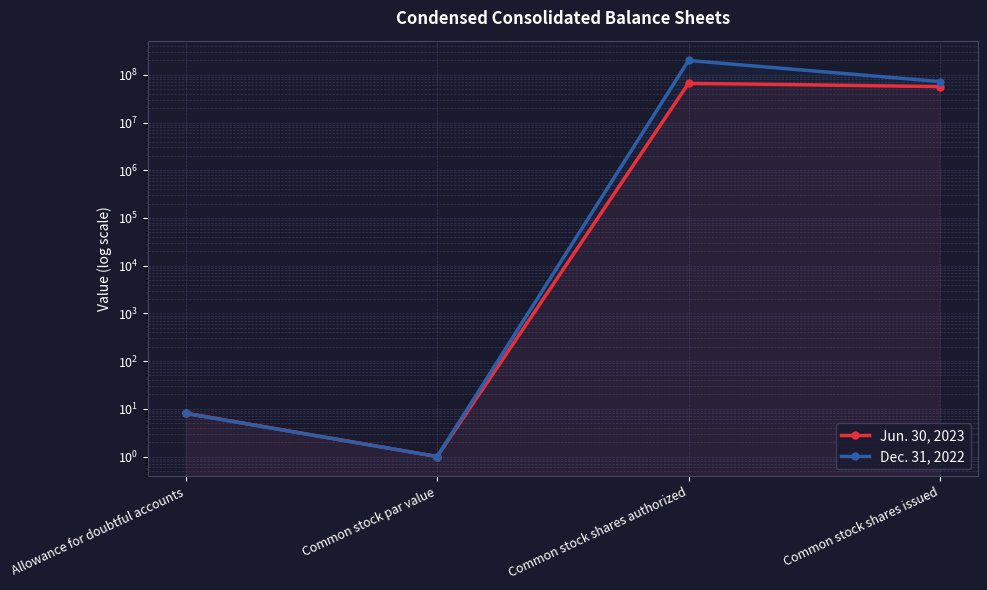

What is the difference between the highest and lowest values at Common stock shares authorized?

133524693.0